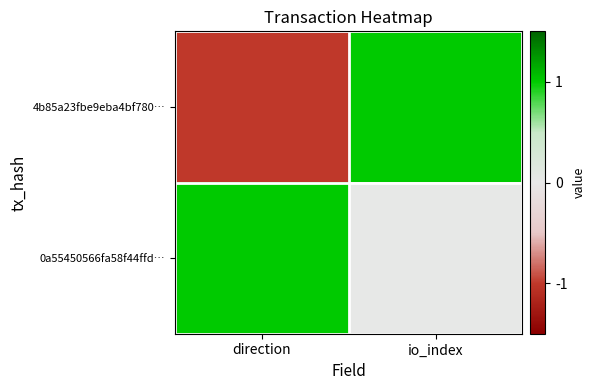

Rank the series by their average value, from lowest to highest.

4b85a23fbe9eba4bf780…, 0a55450566fa58f44ffd…